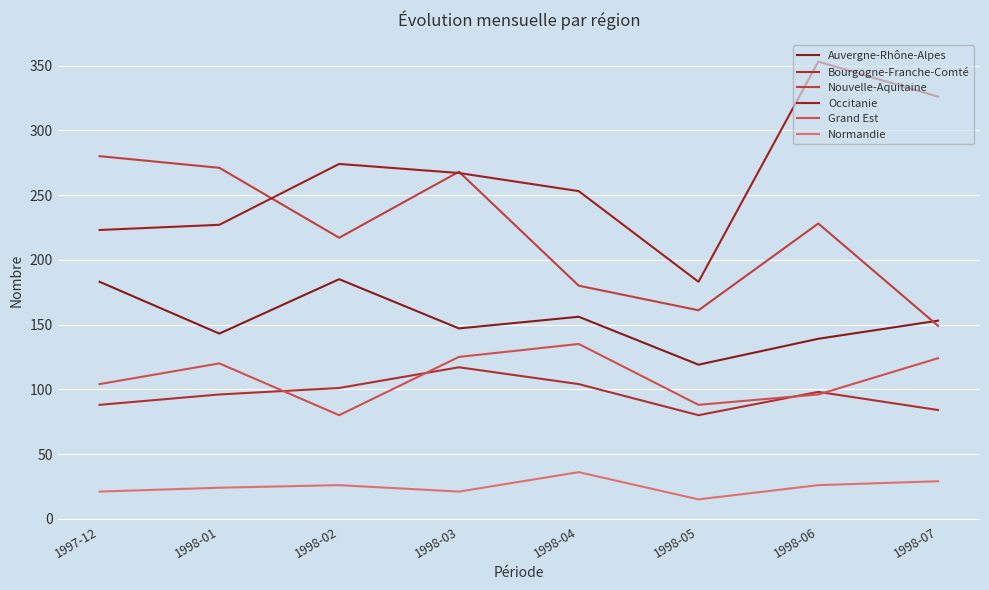

At which label does Grand Est reach its peak?

1998-04